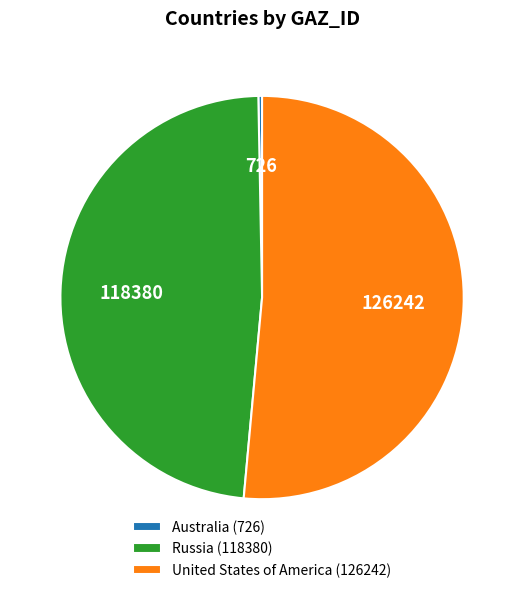

Is it true that United States of America (126242) is 51% of the pie?

True